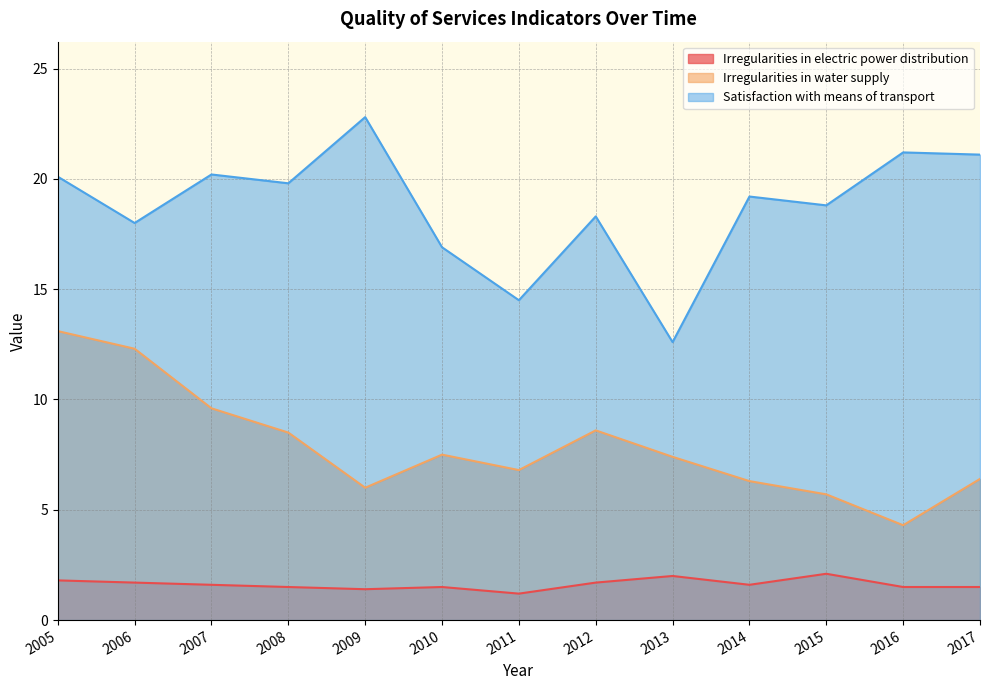

Between 2005 and 2015, which series saw the biggest shift?

Irregularities in water supply